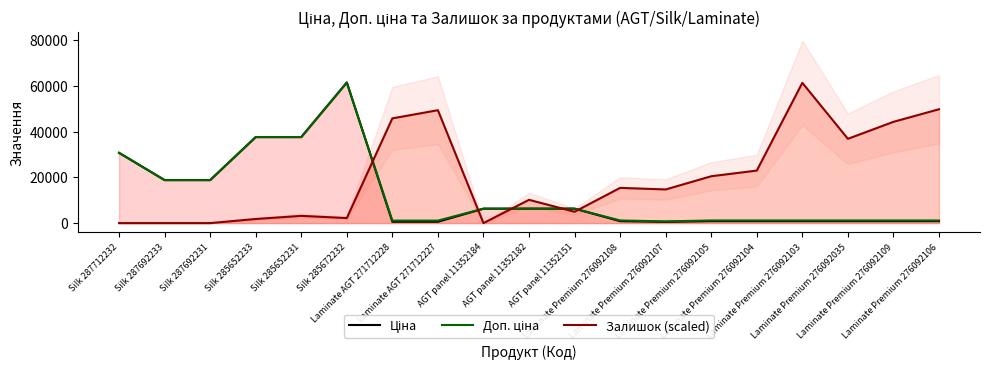

The Доп. ціна series shows 1695.5 at Laminate AGT 271712227. True or false?

False